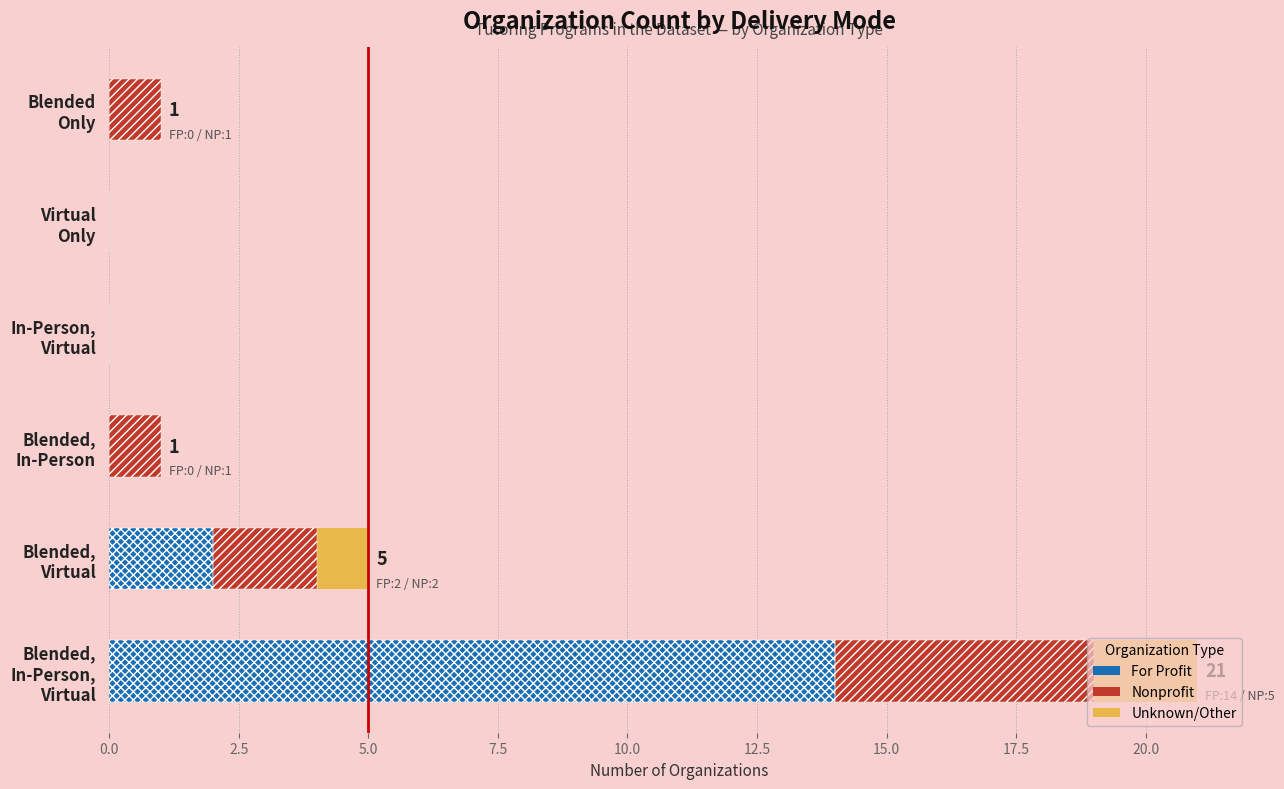

Count the For Profit values in the range 0 to 2.

5